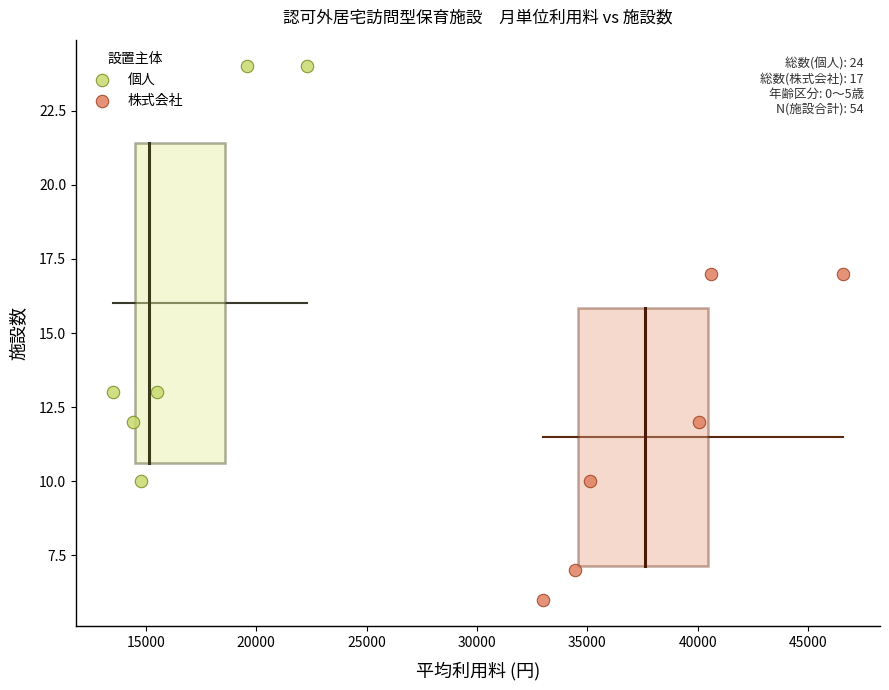

What are all the series names shown in the legend?

個人, 株式会社